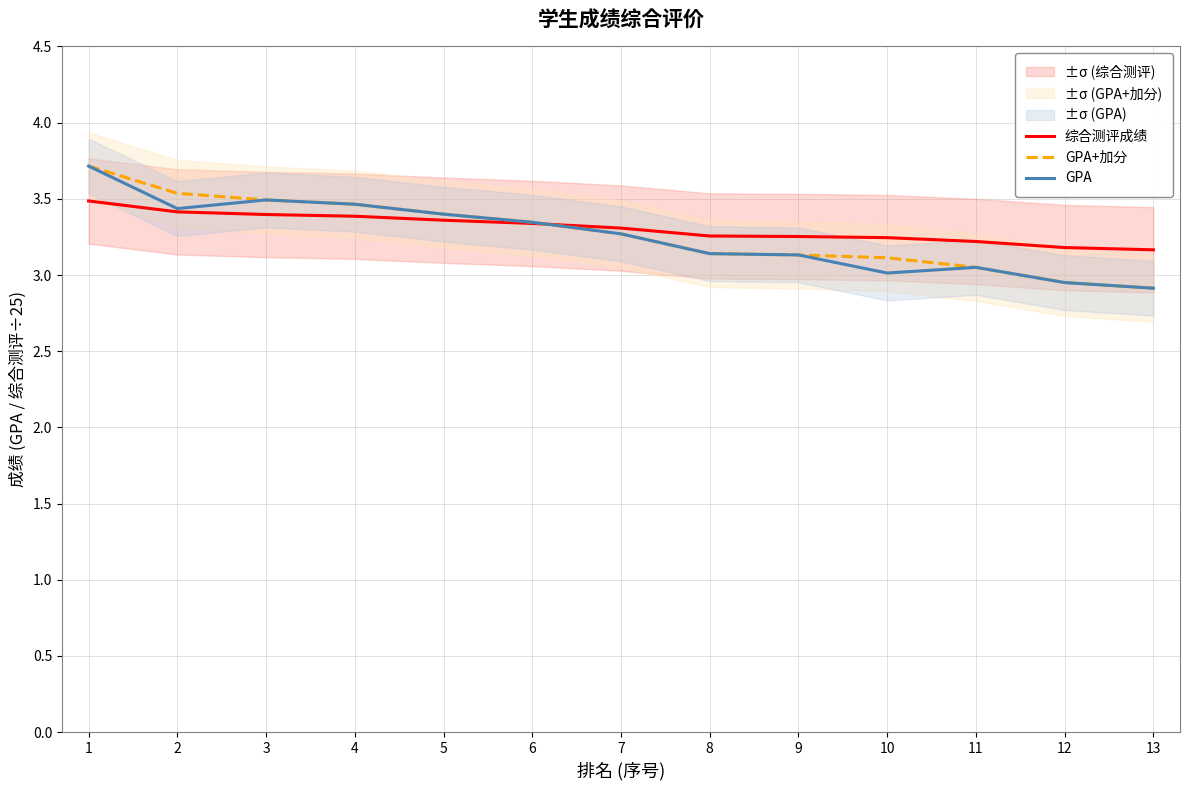

Reading left to right, transcribe all the data shown in this chart.

综合测评成绩: 1=3.5	2=3.4	3=3.4	4=3.4	5=3.4	6=3.3	7=3.3	8=3.3	9=3.3	10=3.2	11=3.2	12=3.2	13=3.2
GPA+加分: 1=3.7	2=3.5	3=3.5	4=3.5	5=3.4	6=3.3	7=3.3	8=3.1	9=3.1	10=3.1	11=3.1	12=3.0	13=2.9
GPA: 1=3.7	2=3.4	3=3.5	4=3.5	5=3.4	6=3.3	7=3.3	8=3.1	9=3.1	10=3.0	11=3.1	12=3.0	13=2.9